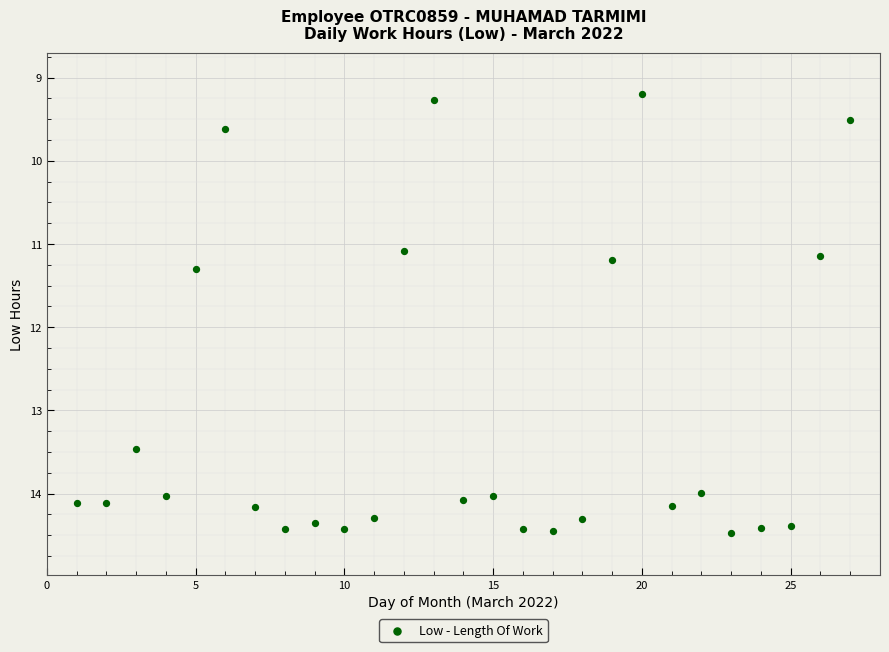

What is the range of X values (max minus min)?

26.0